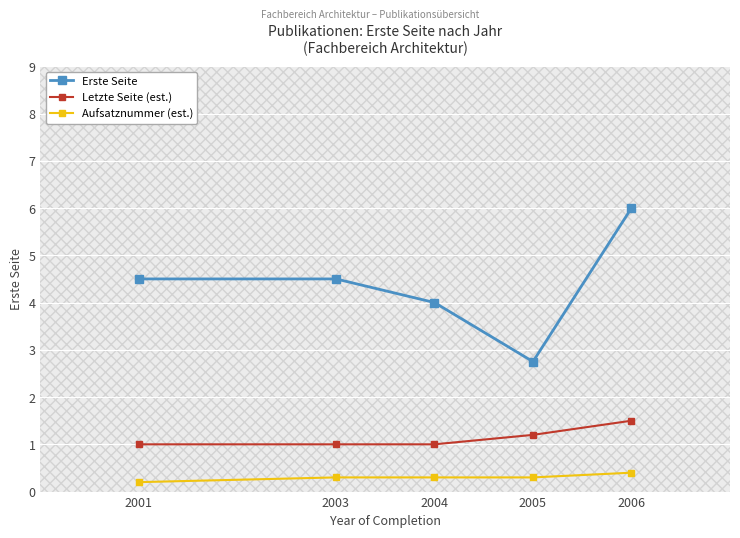

What is the value of the Erste Seite point at the 2nd from the left?

4.5